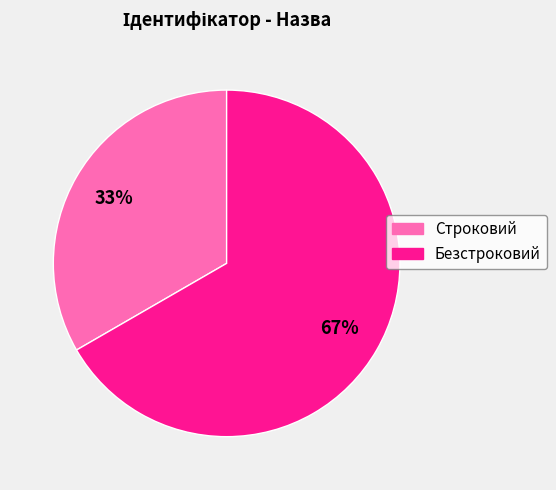

To the nearest percent, what is the average slice percentage?

50%